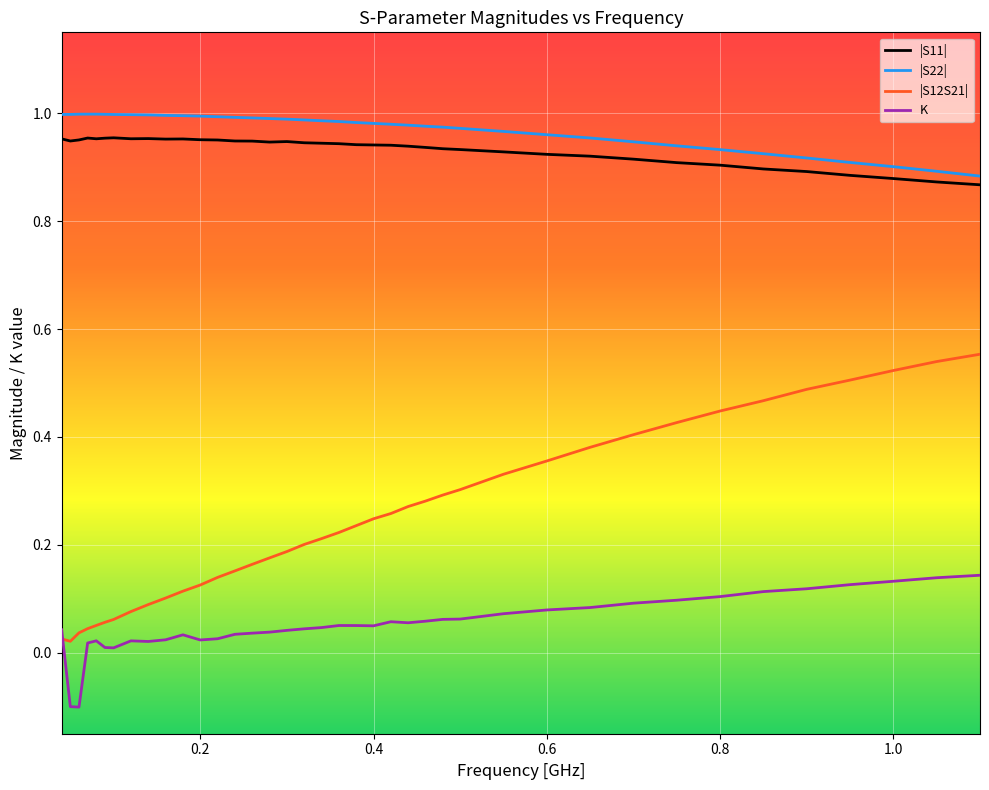

At how many categories does at least one series exceed 0?

39